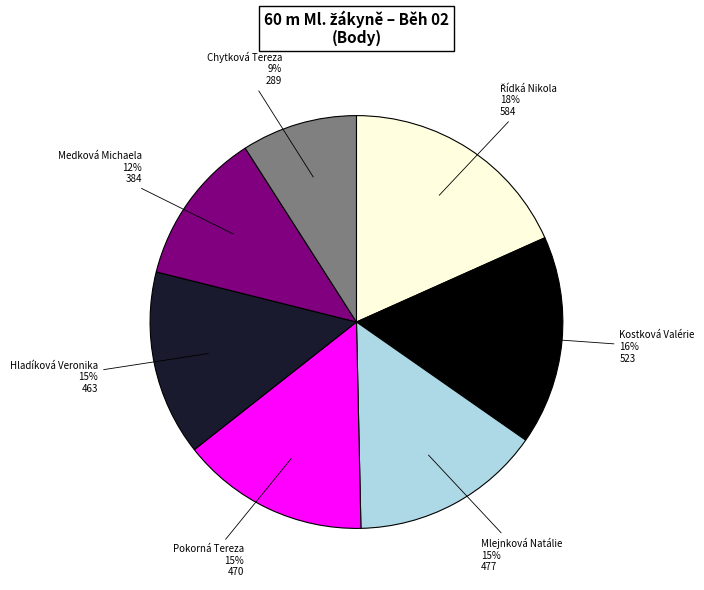

What is the ratio of the value at Medková Michaela to the value at Pokorná Tereza?

0.8